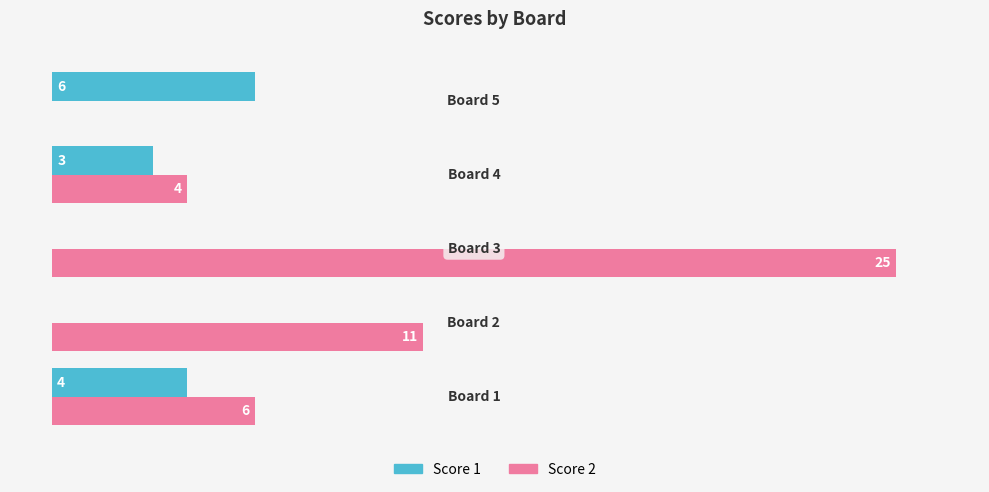

Which series has the largest total across all categories?

Score 2